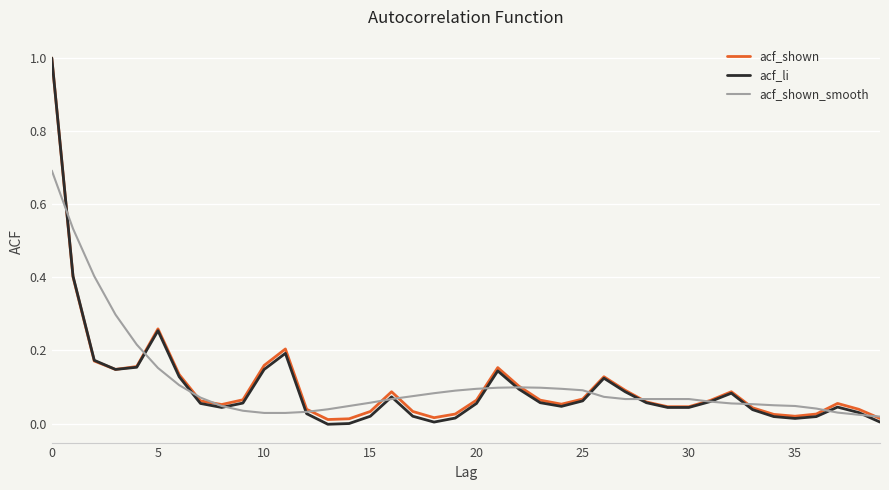

What is the maximum value shown in the chart?

1.0